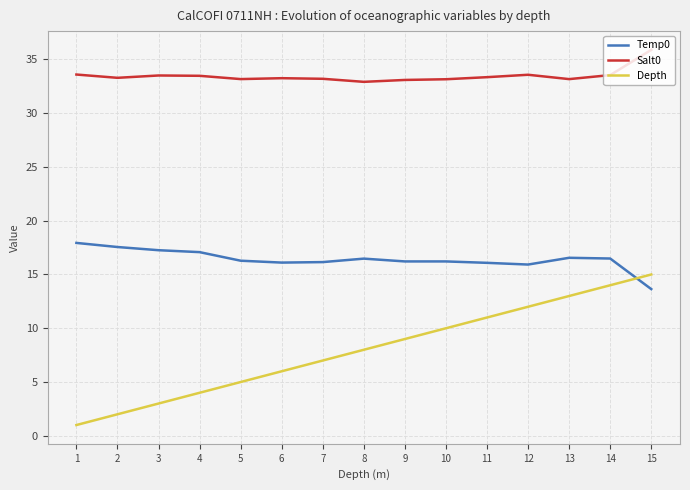

Rank the series by their average value, from highest to lowest.

Salt0, Temp0, Depth